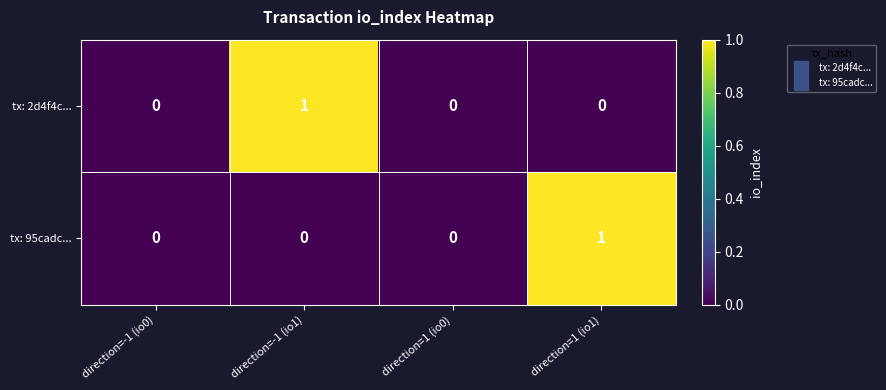

The value of tx: 95cadc... at direction=1 (io1) is 1. True or false?

True